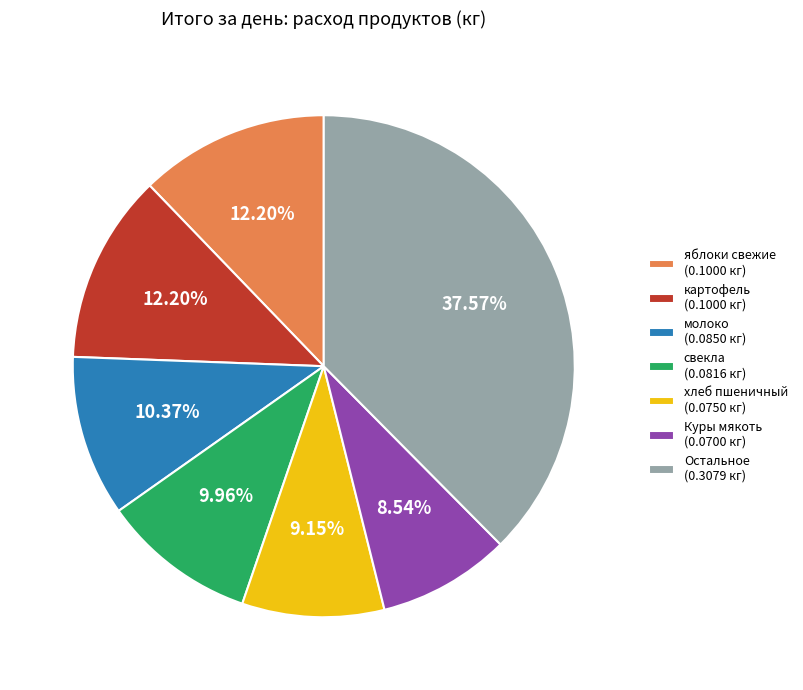

How many segments does this pie chart have?

7